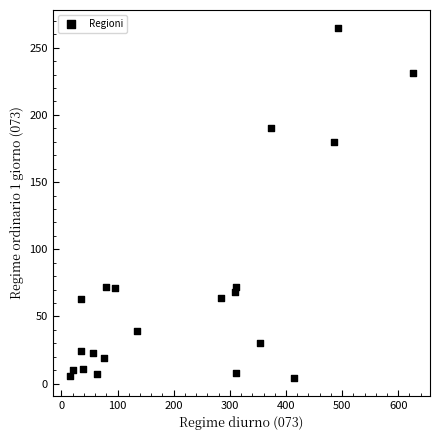

What is the range of Y values (max minus min)?

261